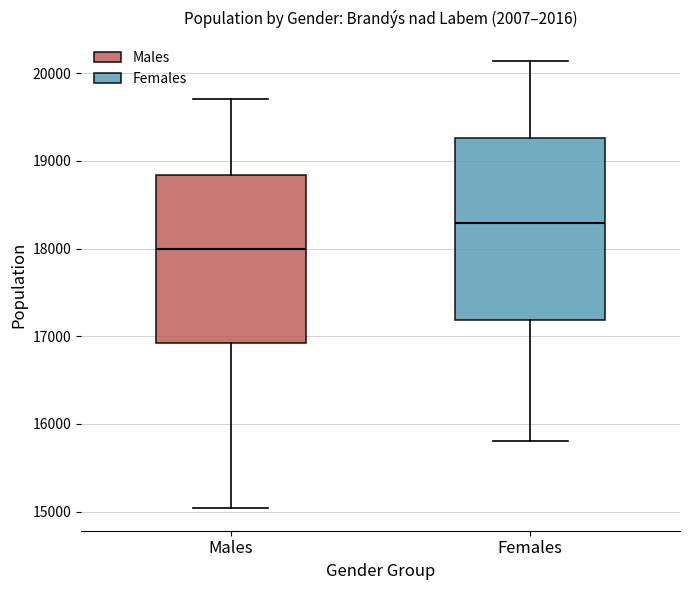

Reading left to right, transcribe this box plot: for each box, give where its median line is, the range the box spans, and where its two whiskers end, as read against the y-axis. The values are not printed on the chart, so give them approximately, as read against the axis.

Males: median 18000, box 16900 to 18800, whiskers 15000 to 19700
Females: median 18300, box 17200 to 19300, whiskers 15800 to 20100